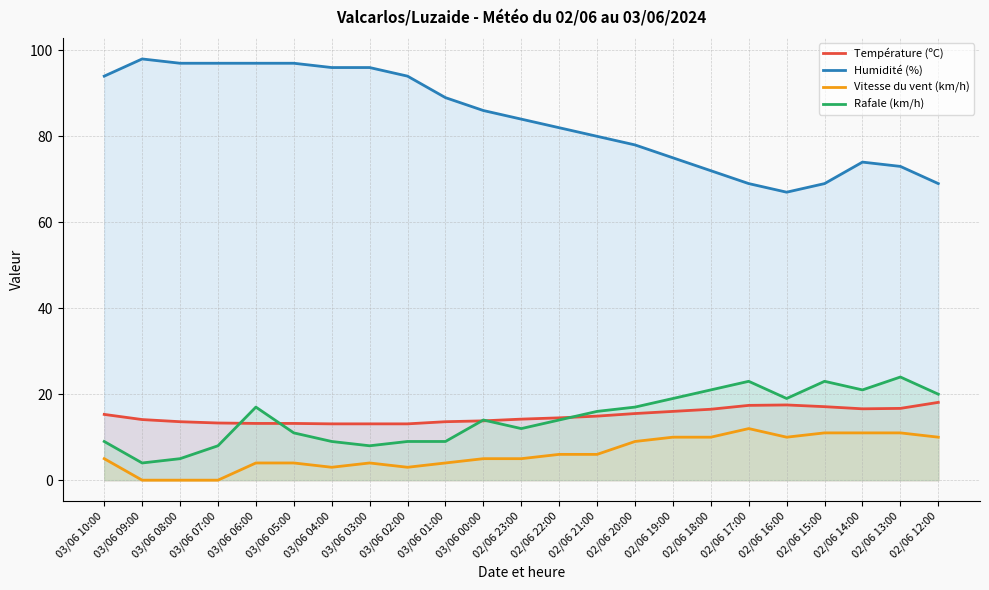

What is the total value across all series at 02/06 13:00?

124.7